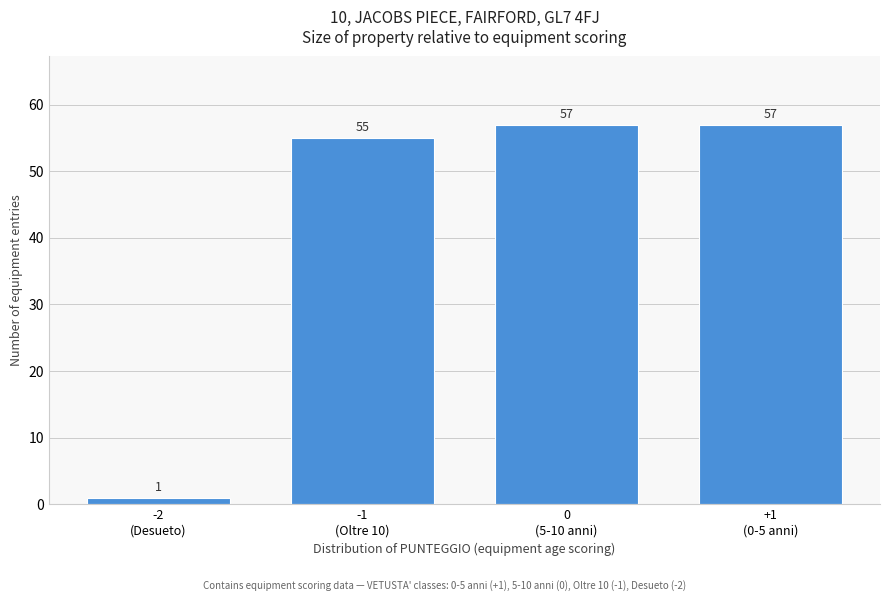

Reading left to right, what are all the values shown in this chart?

1	55	57	57